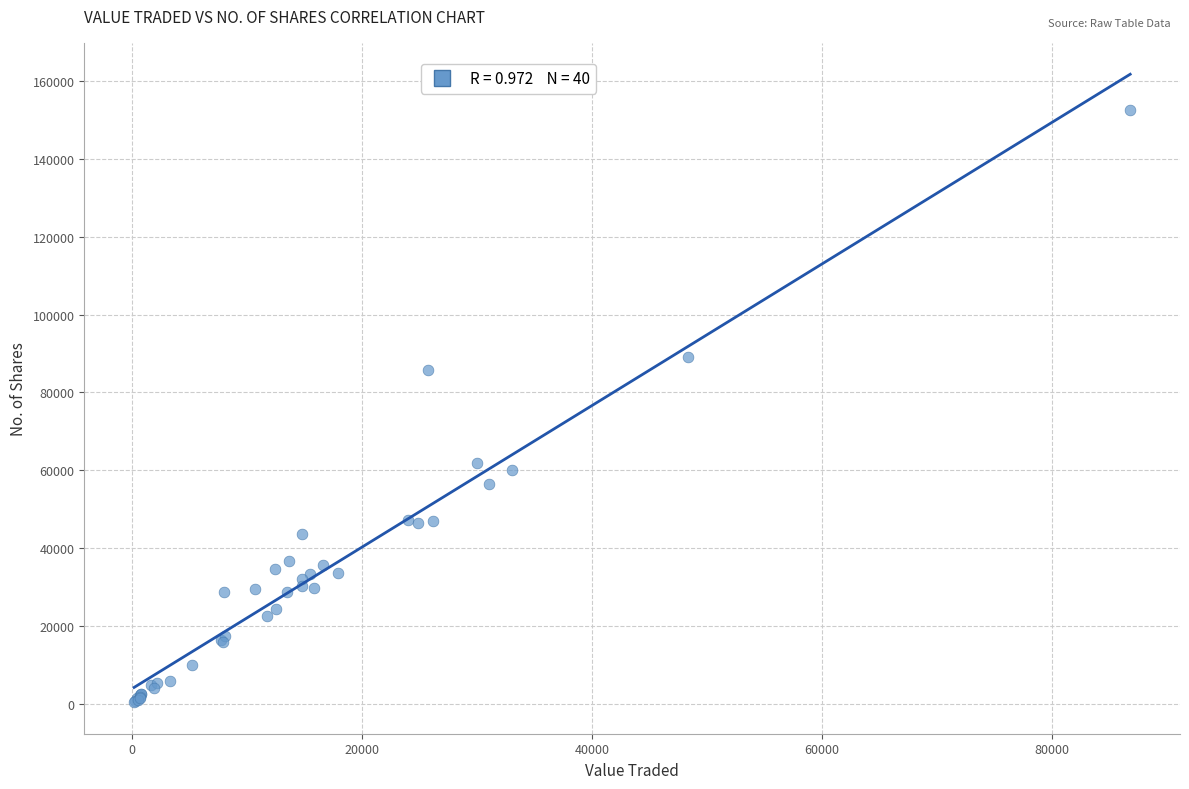

What Y value in the scatter plot is closest to 76475?

85880